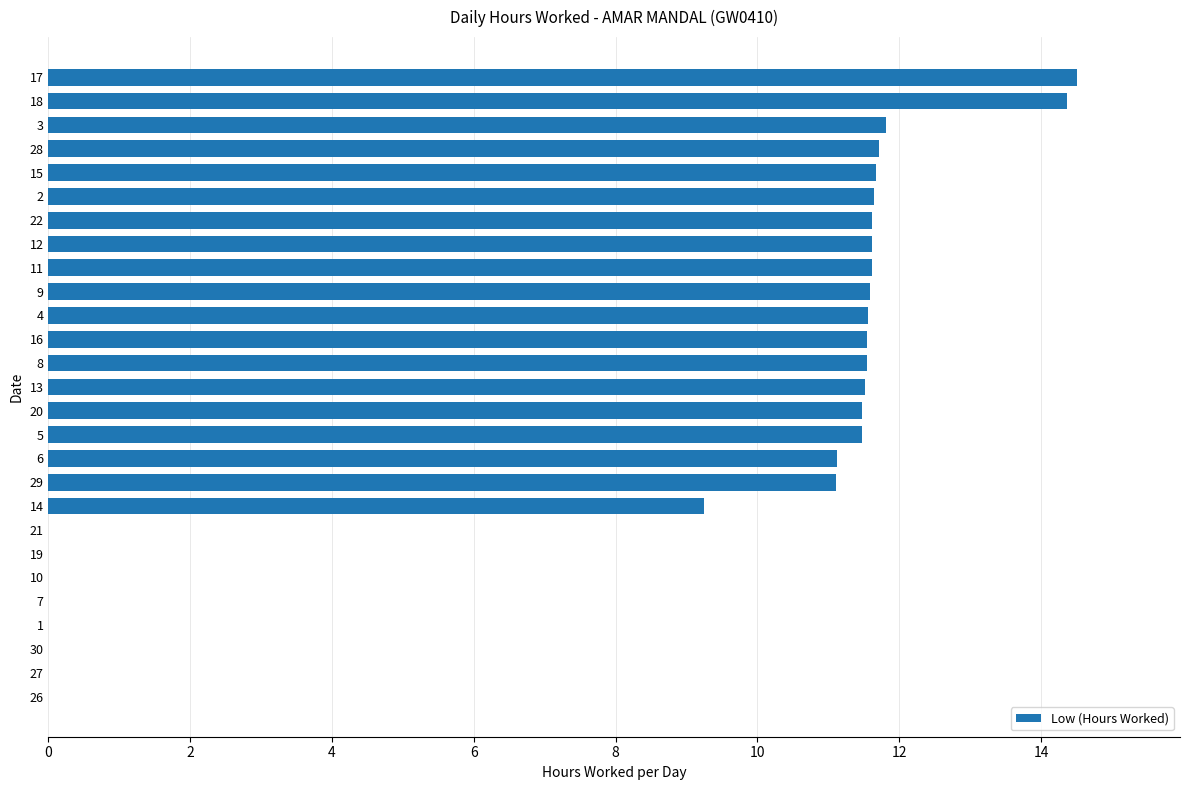

Which has a higher value, 12 or 7?

12